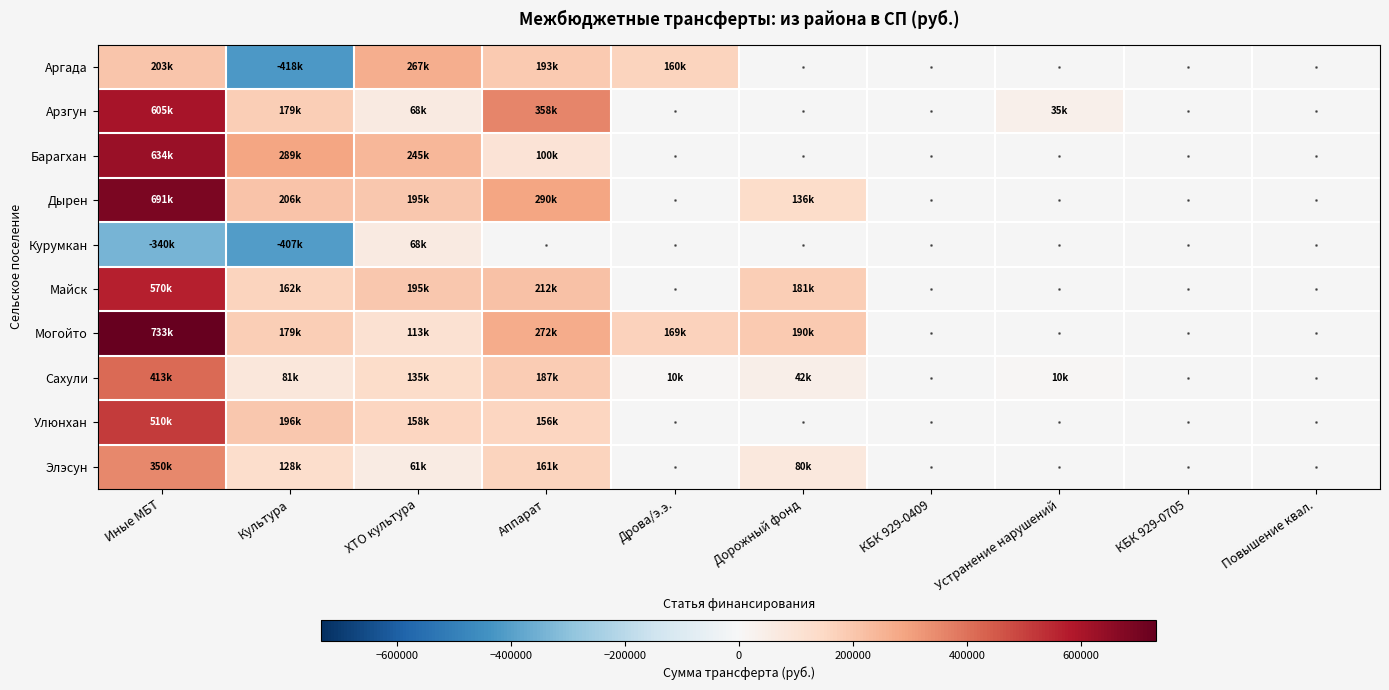

What is the total value across all series at Культура?

595484.4